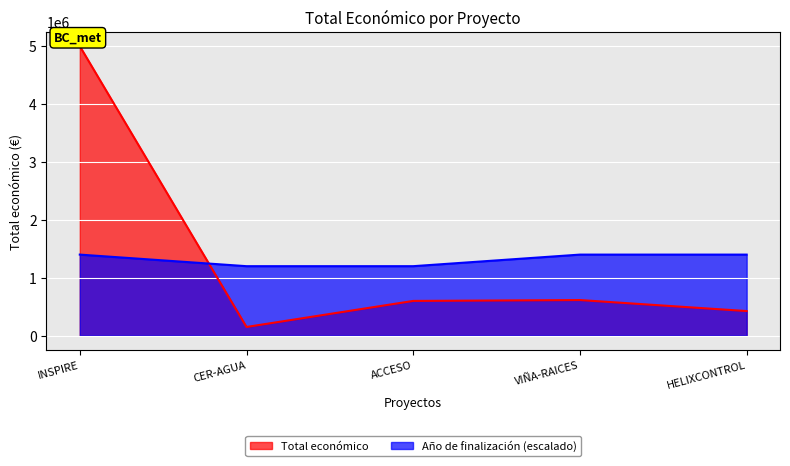

What is the average value?

1357879